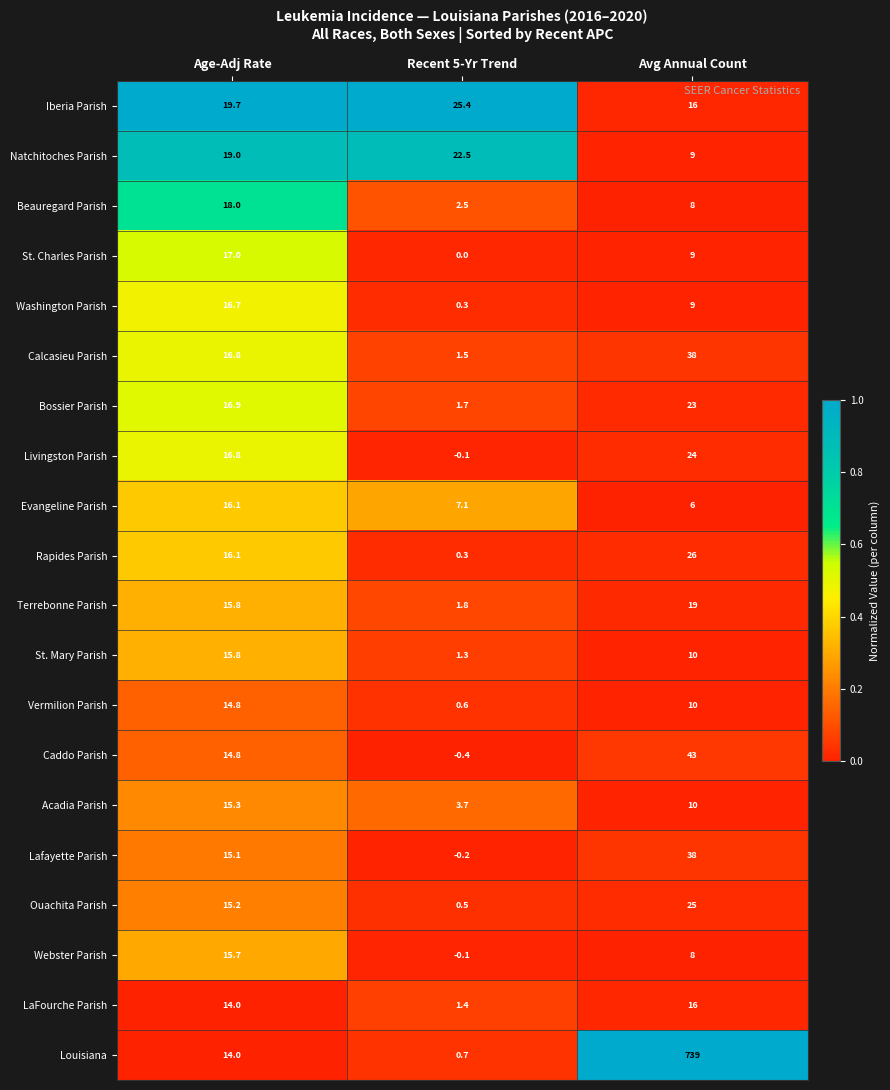

What is the sum of the Livingston Parish values at Recent 5-Yr Trend and Age-Adj Rate?

16.7